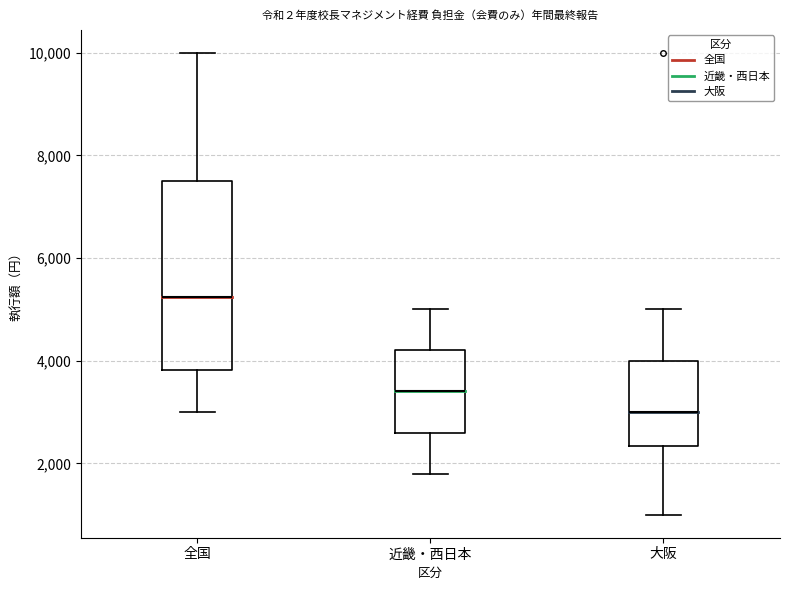

Where does the median line of the box for 全国 sit on the y-axis? The values are not printed on the chart, so give them approximately, as read against the axis.

5200